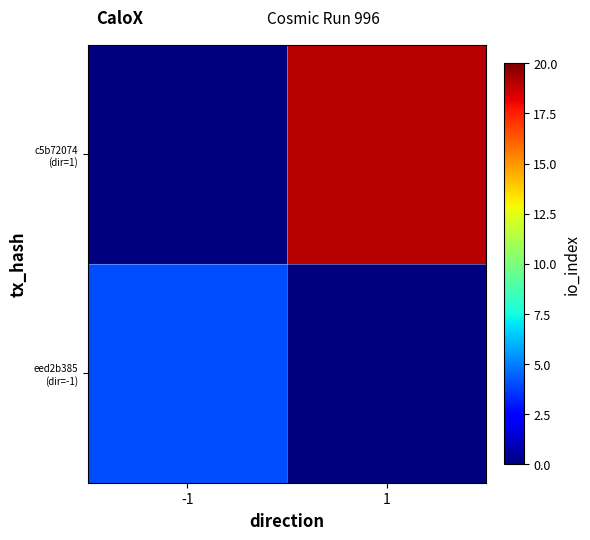

At how many categories does at least one series exceed 1?

2